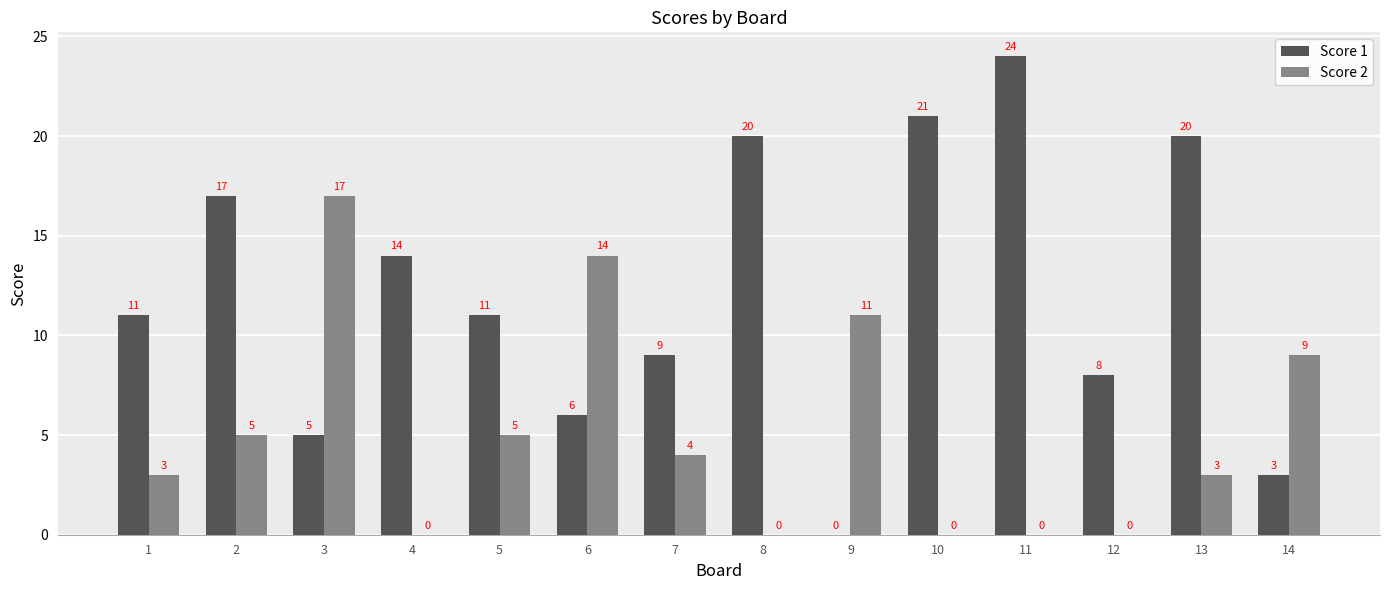

The value of Score 2 at 9 is 11. True or false?

True